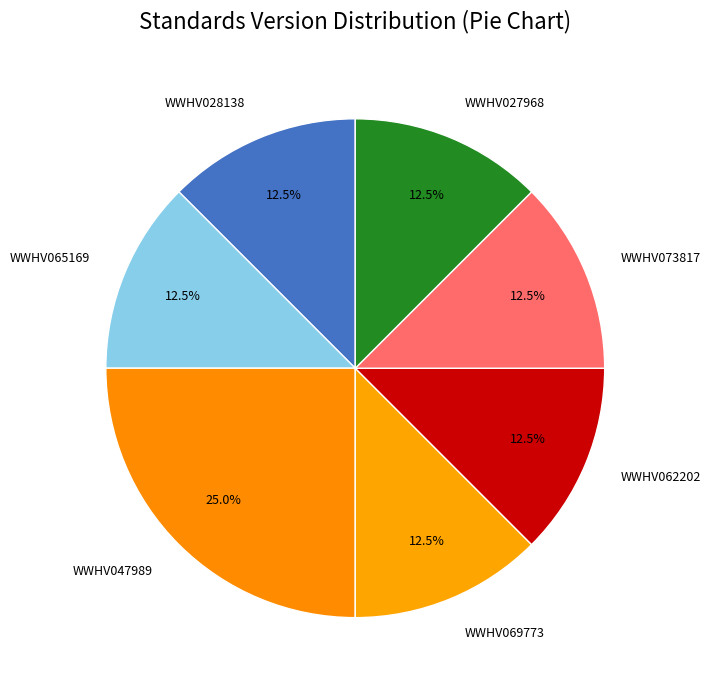

Is the sum of WWHV073817 and WWHV047989 greater than half?

No